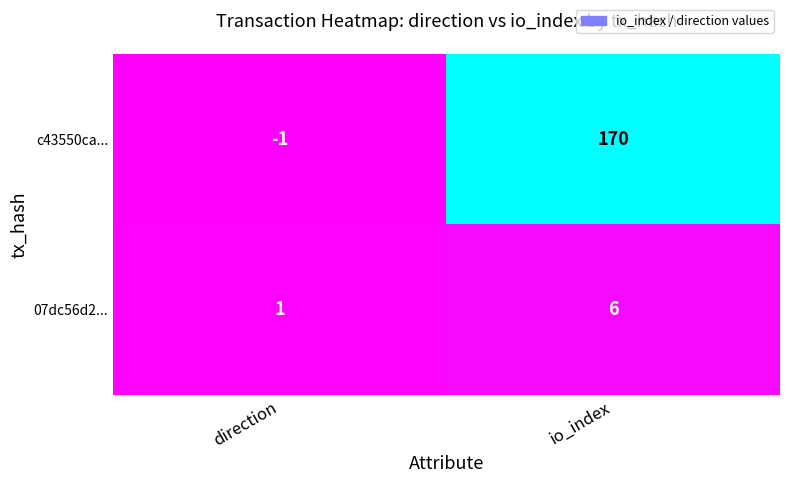

True or false: c43550ca... has a value of 170 at io_index.

True